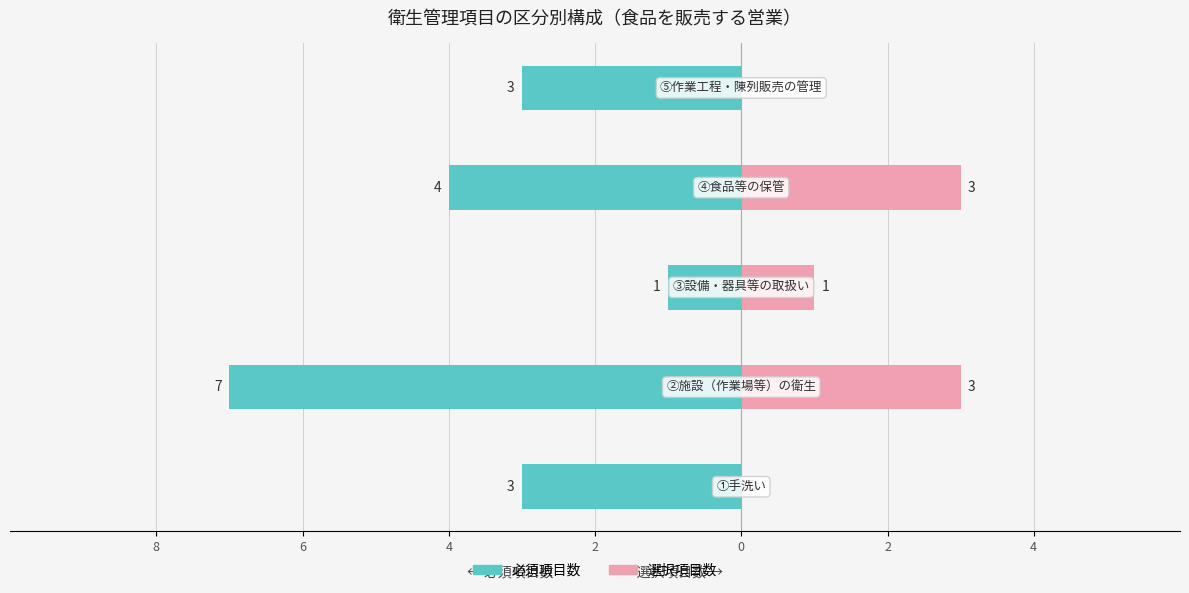

True or false: 選択項目数 has a value of -1 at 0.

False